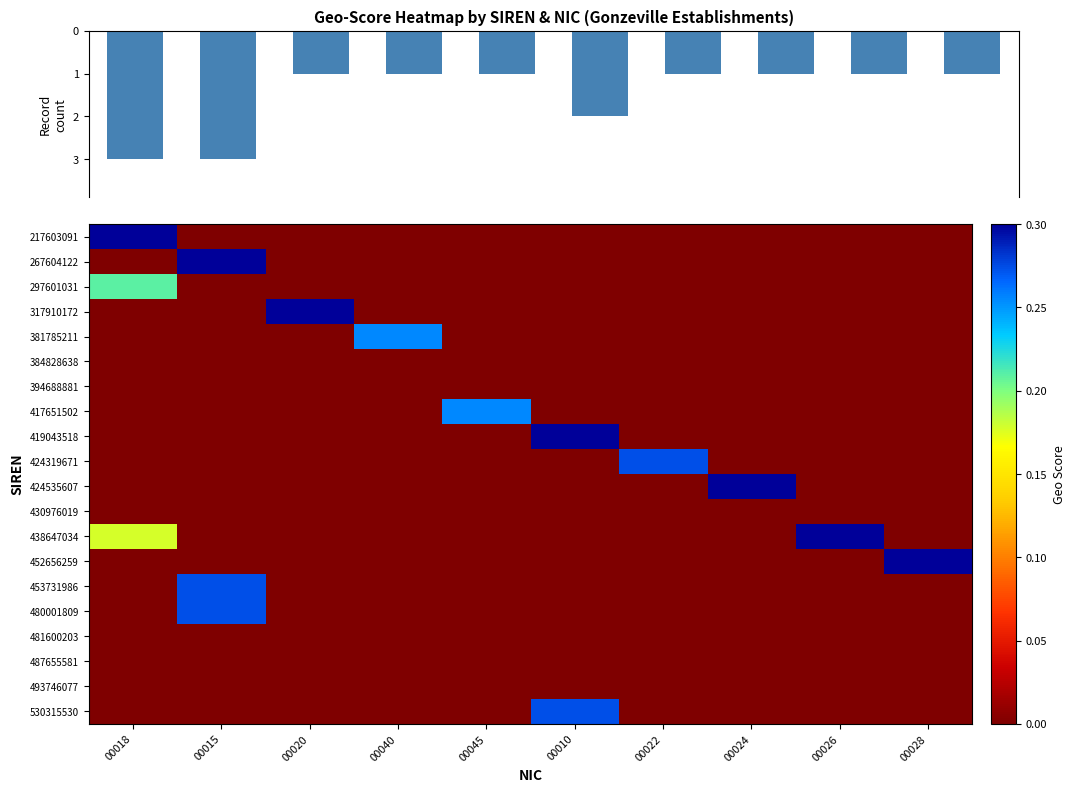

List the labels in order of 297601031 value, largest first.

00018, 00015, 00020, 00040, 00045, 00010, 00022, 00024, 00026, 00028